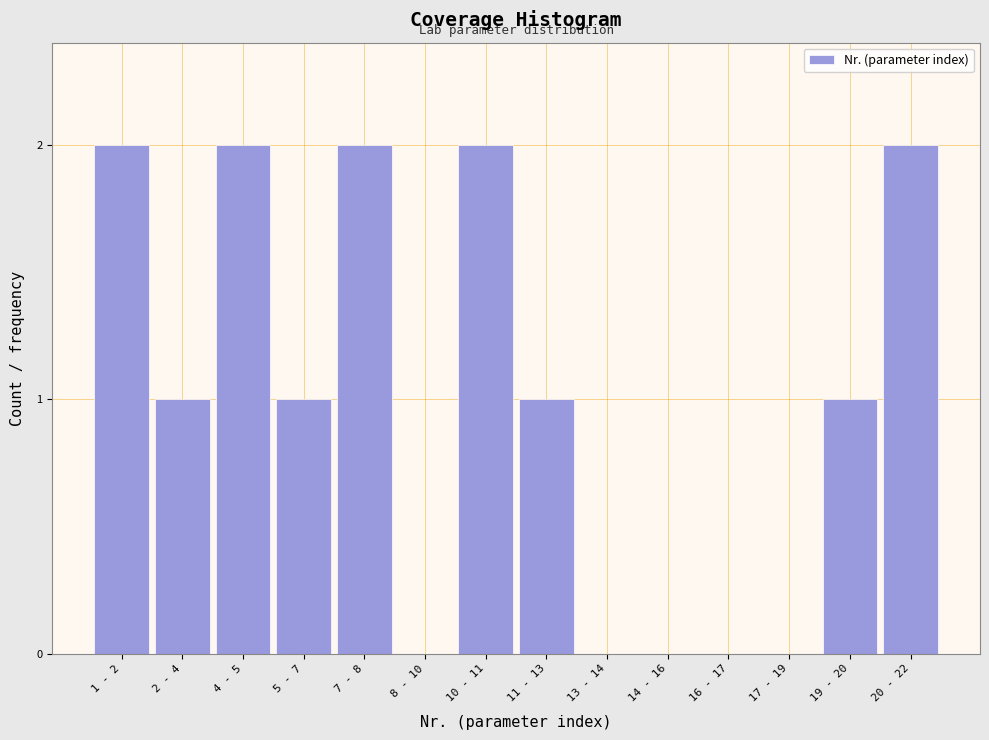

Reading left to right, what are all the values shown in this chart?

1 - 2=2	2 - 4=1	4 - 5=2	5 - 7=1	7 - 8=2	8 - 10=0	10 - 11=2	11 - 13=1	13 - 14=0	14 - 16=0	16 - 17=0	17 - 19=0	19 - 20=1	20 - 22=2